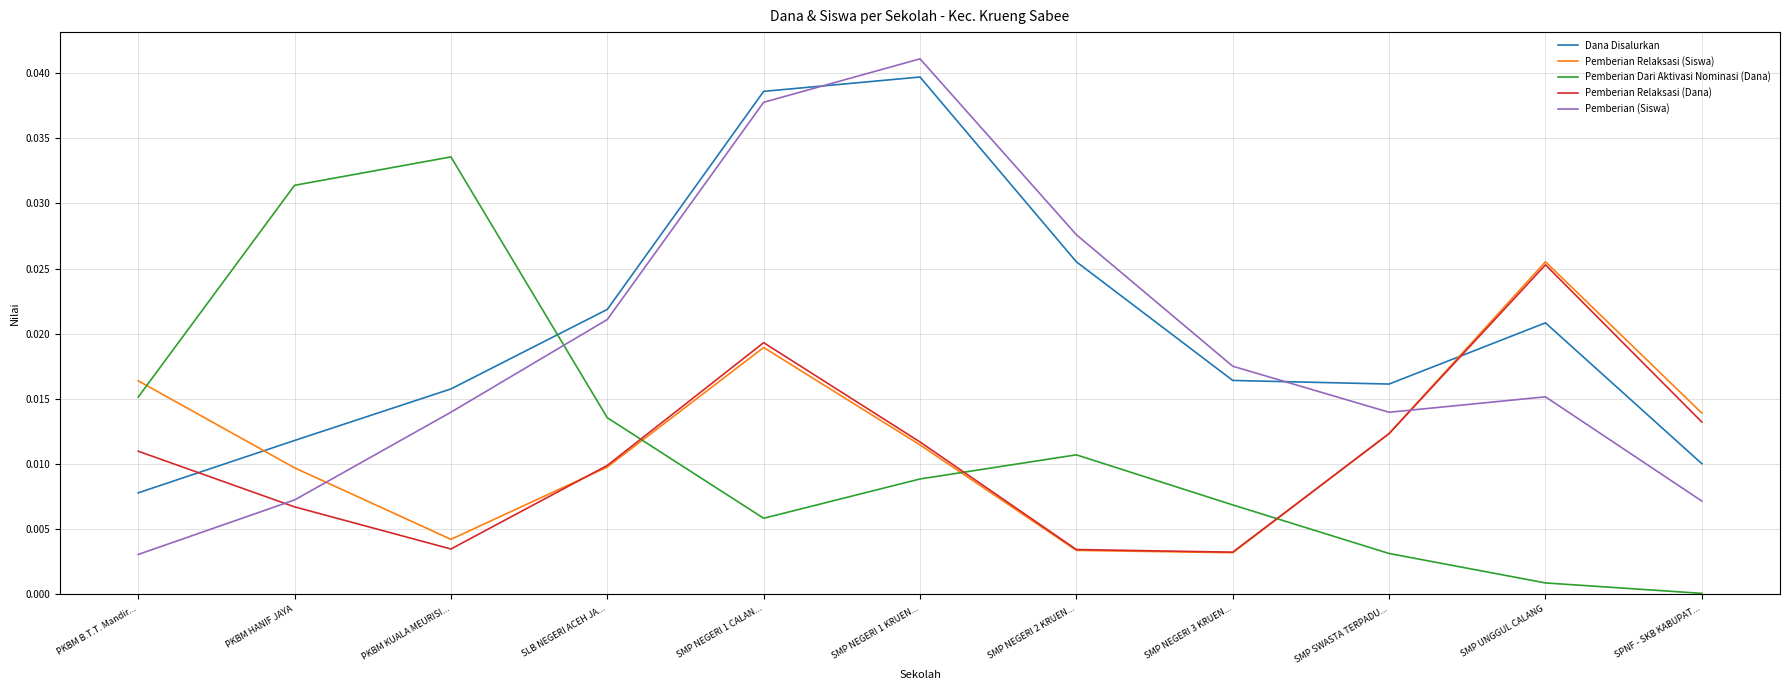

What are all the series names shown in the legend?

Dana Disalurkan, Pemberian Relaksasi (Siswa), Pemberian Dari Aktivasi Nominasi (Dana), Pemberian Relaksasi (Dana), Pemberian (Siswa)